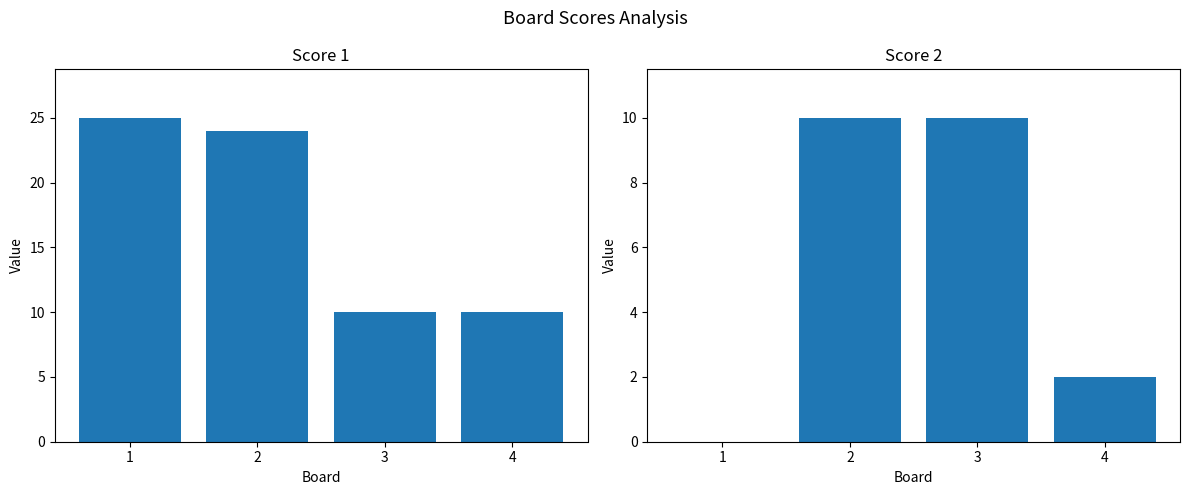

The value of Score 1 at 3 is 4. True or false?

False